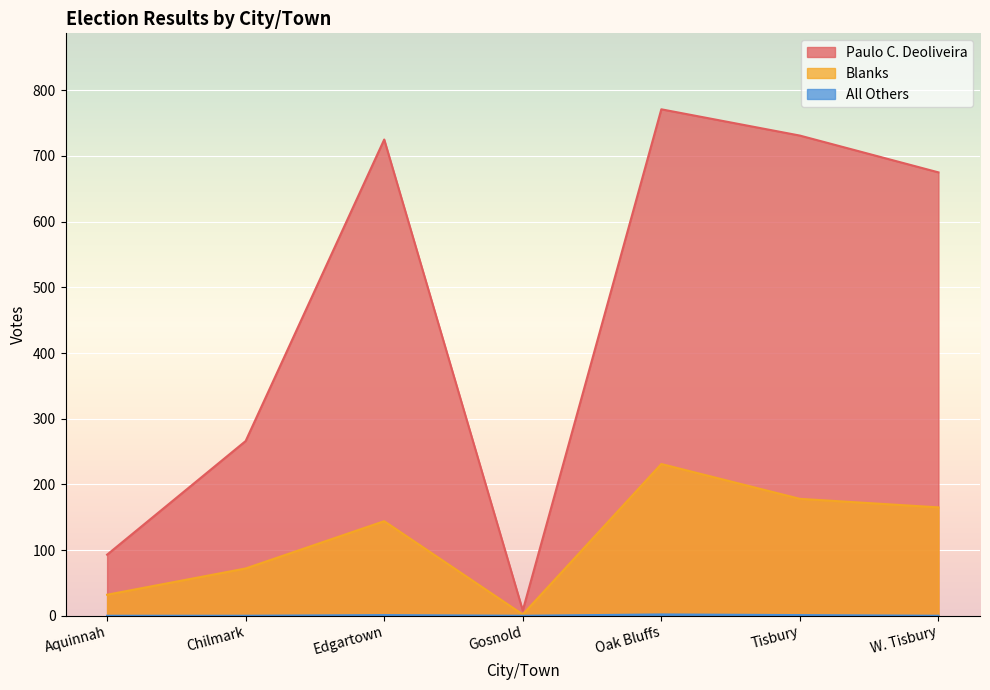

What is the difference between the maximum and second lowest values in the Blanks series?

199